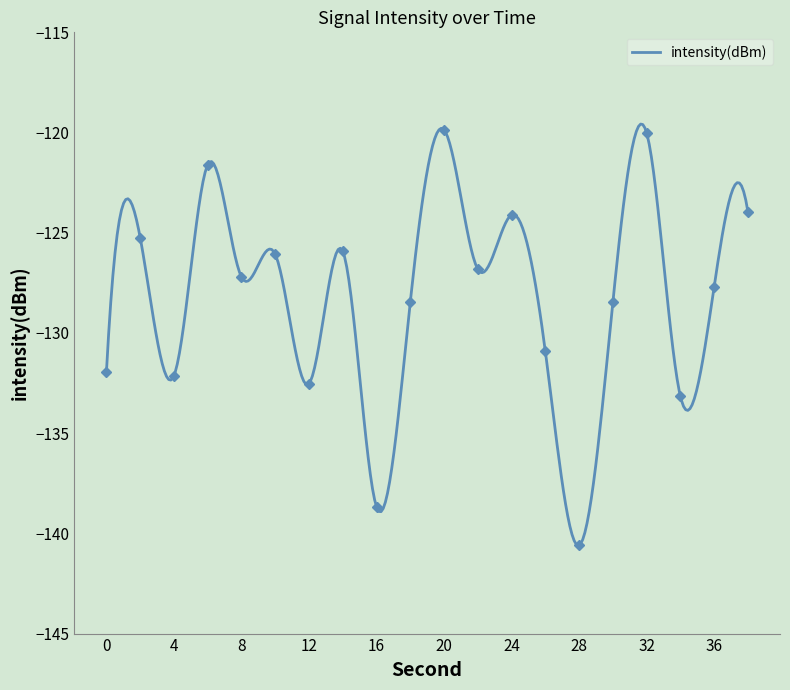

What is the change in value from 2 to 36?

-2.4